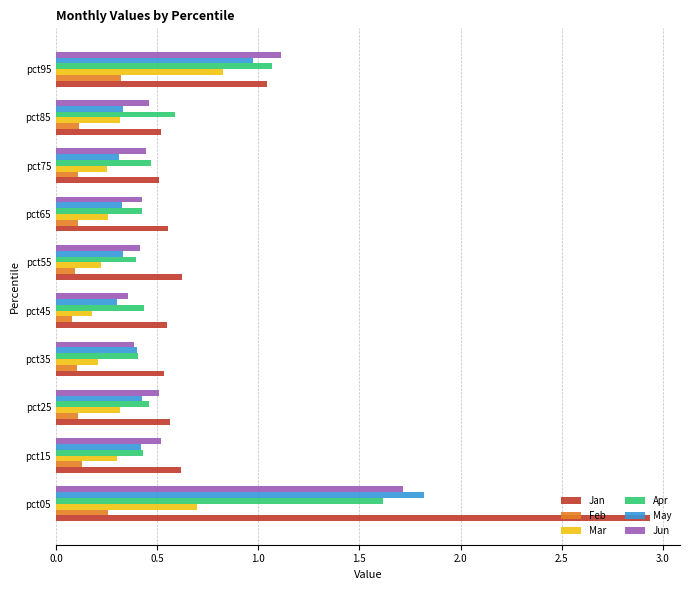

What are all the series names shown in the legend?

Jan, Feb, Mar, Apr, May, Jun